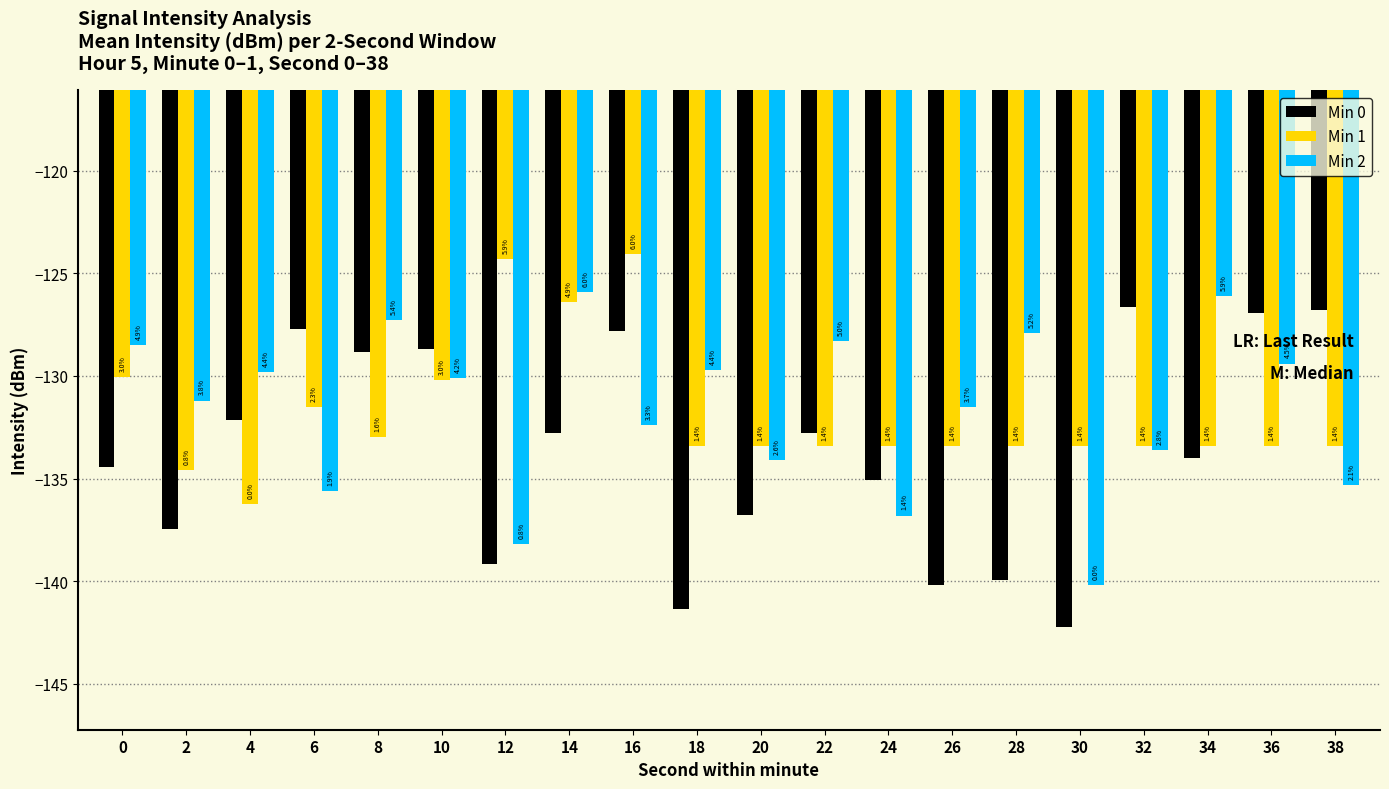

Where does the Min 0 series first go above -132?

6